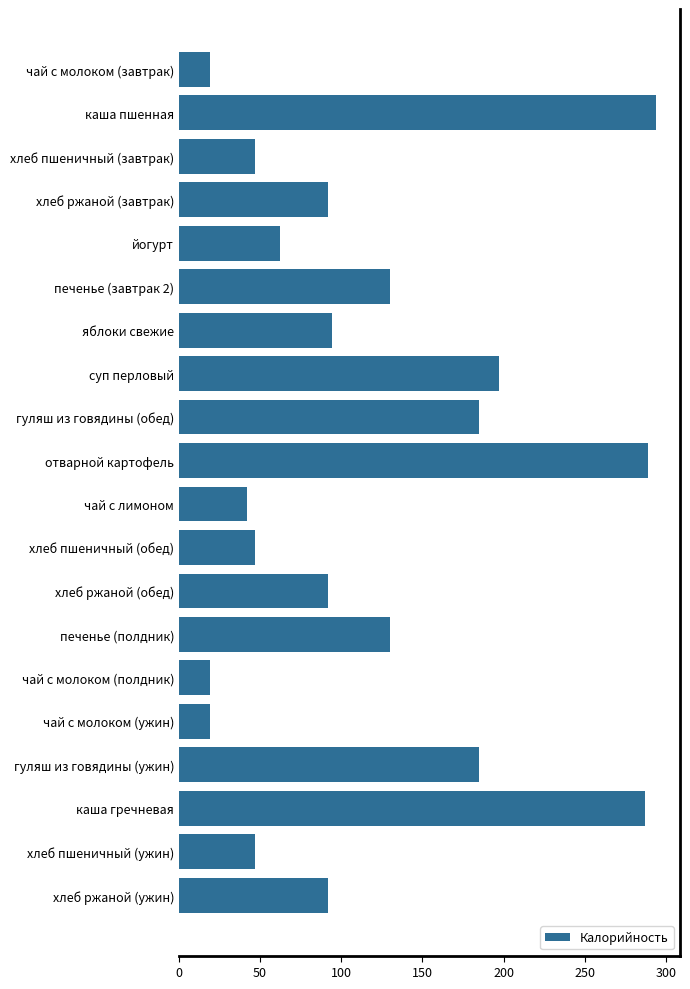

The value at печенье (завтрак 2) is 59.4. True or false?

False